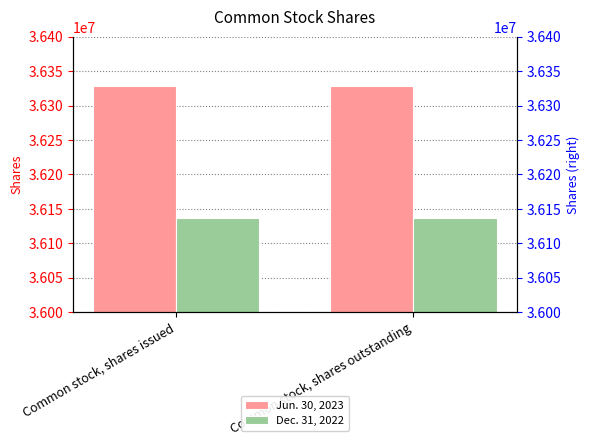

Are the bars horizontal?

No